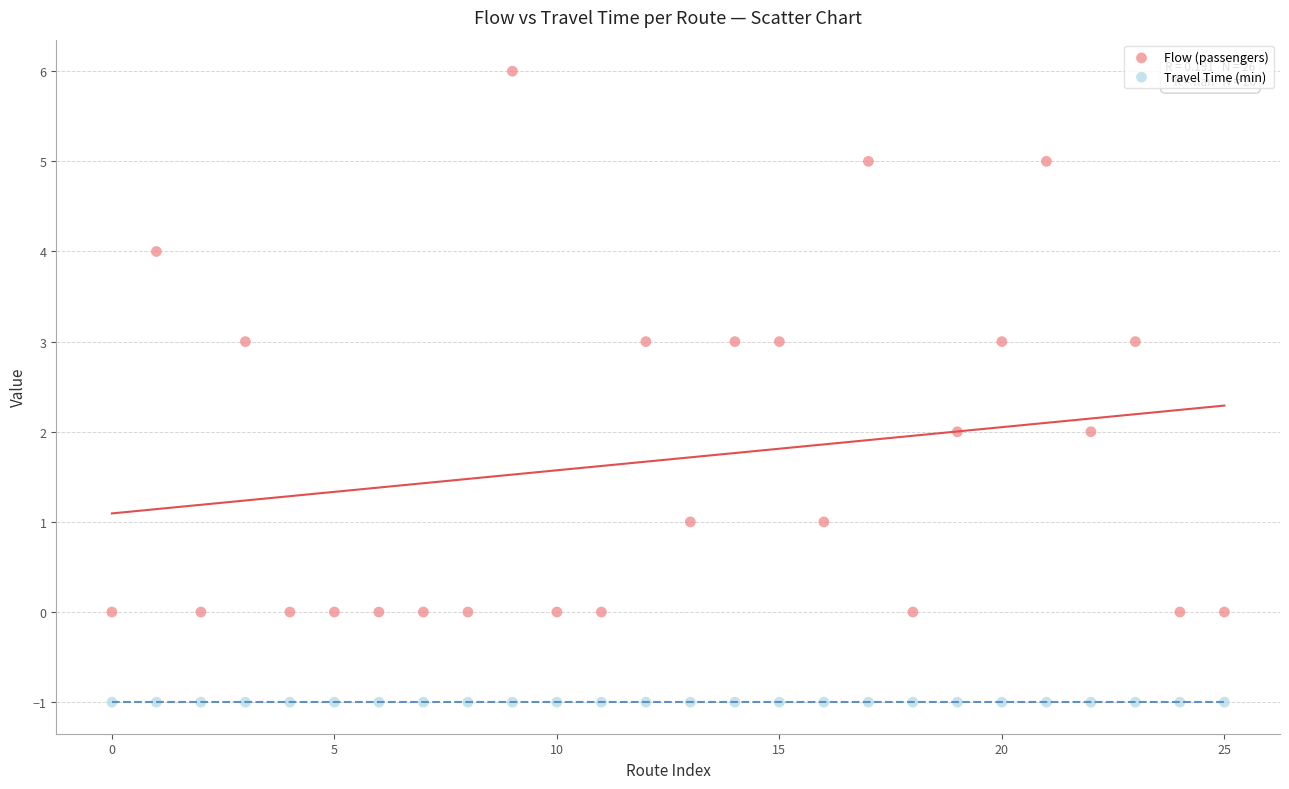

Which series contains the lowest Y value?

Travel Time (min)